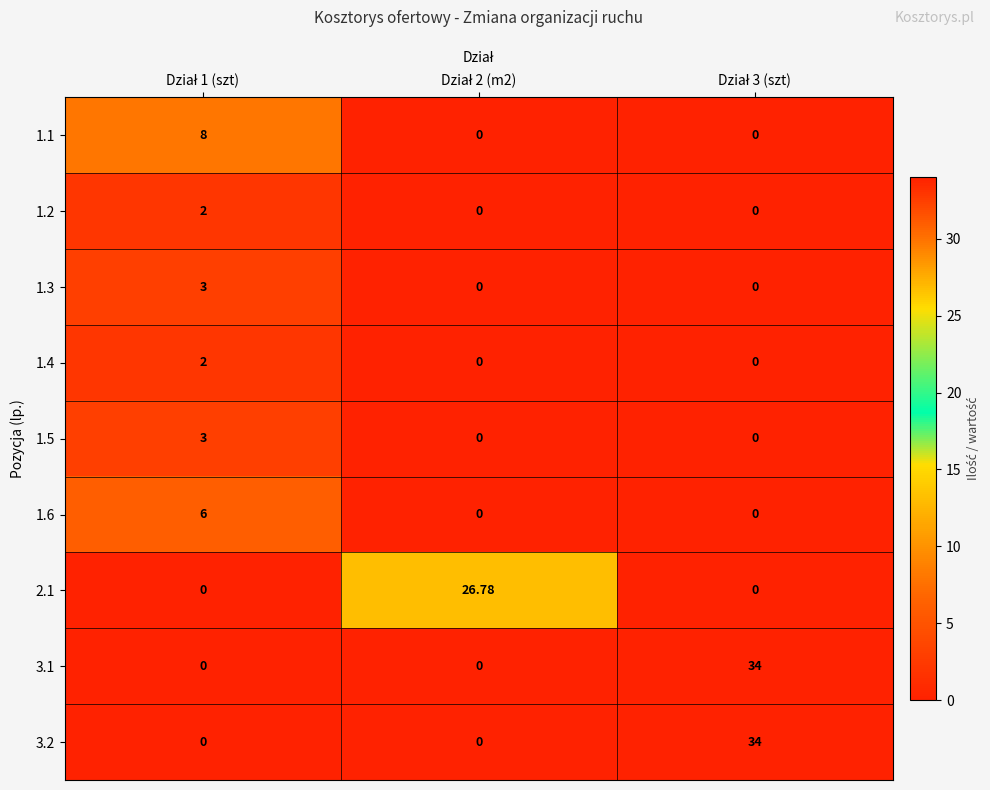

Between Dział 1 (szt) and Dział 3 (szt), which is larger?

Dział 1 (szt)